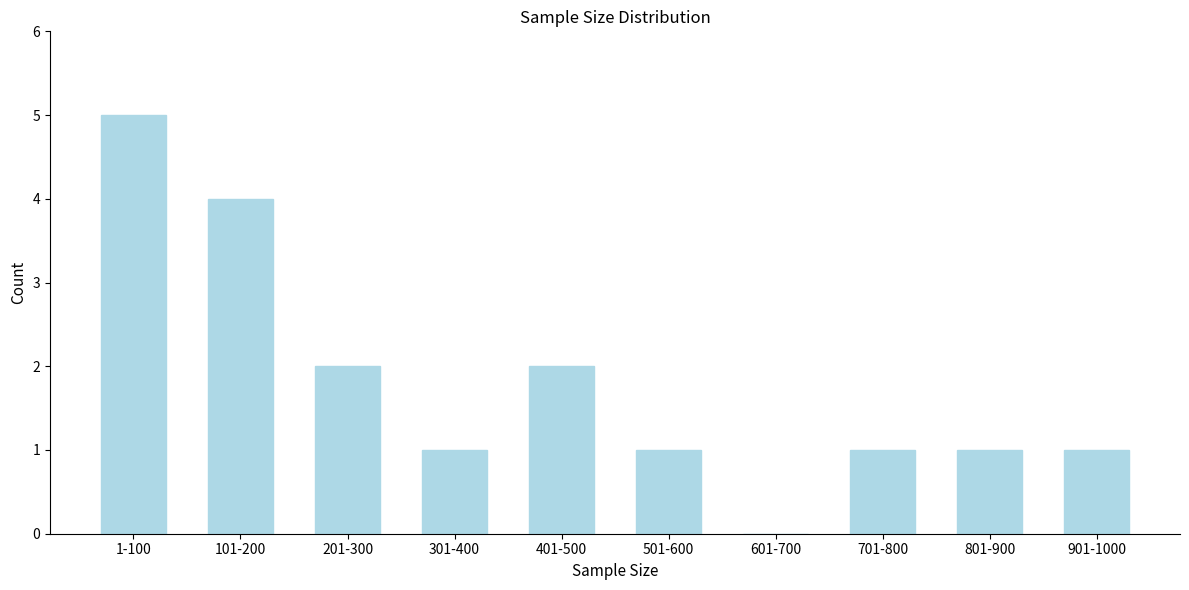

Reading left to right, what are all the values shown in this chart?

1-100=5	101-200=4	201-300=2	301-400=1	401-500=2	501-600=1	601-700=0	701-800=1	801-900=1	901-1000=1